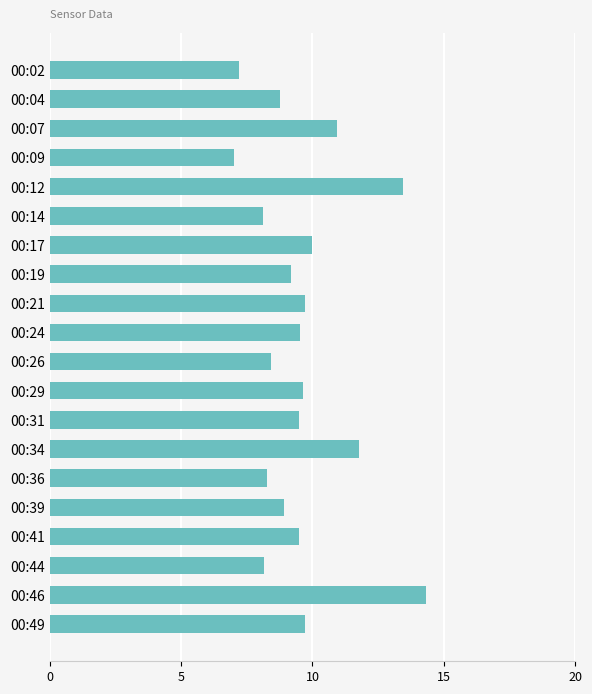

Which label corresponds to the largest value in the chart?

00:46